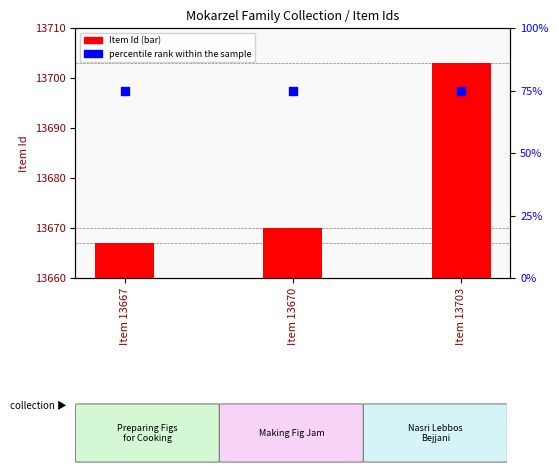

Which series has the widest spread of Y values?

Item Id